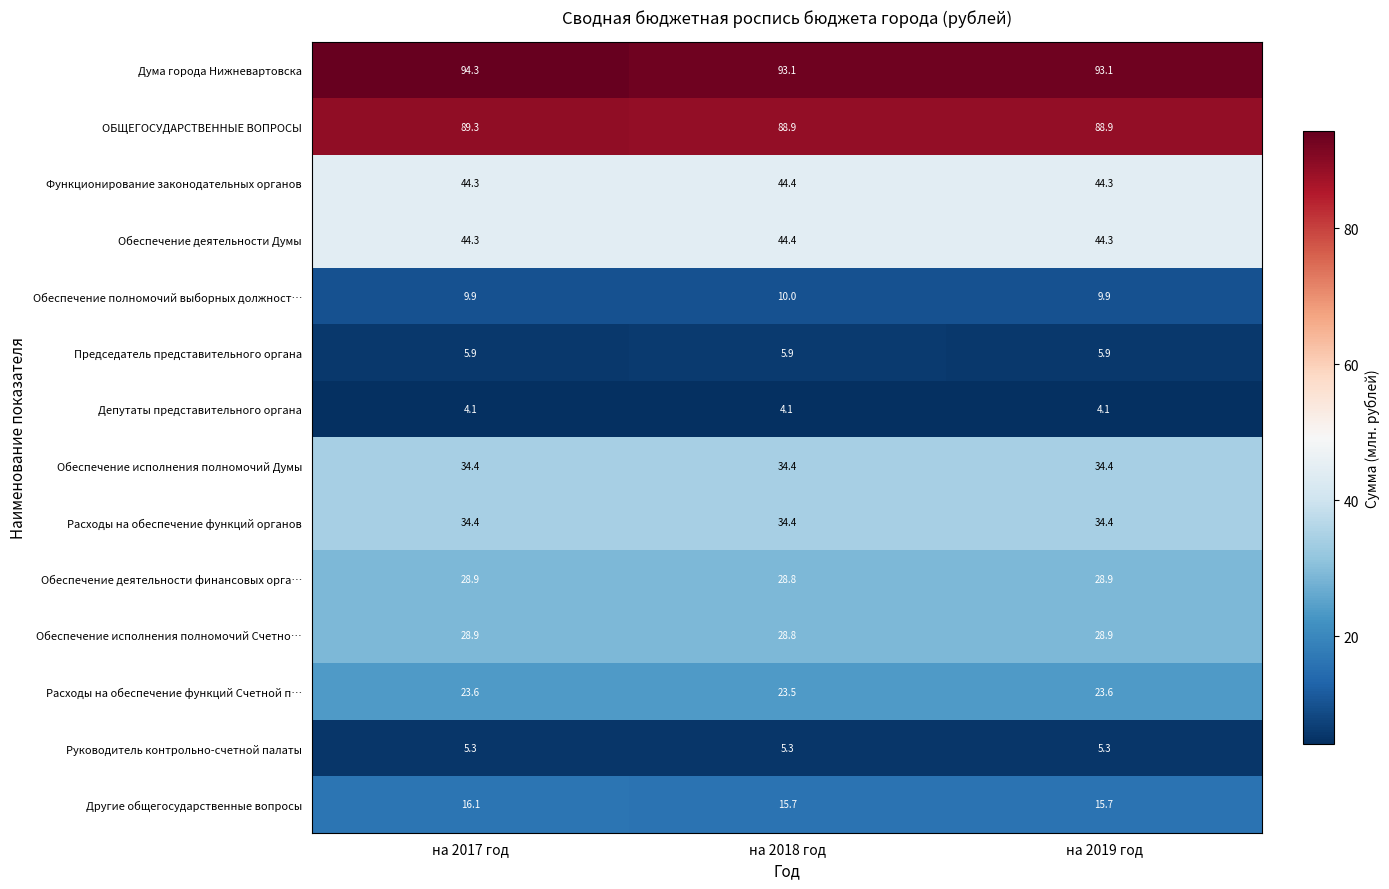

What is the average value of the Дума города Нижневартовска series?

93.5